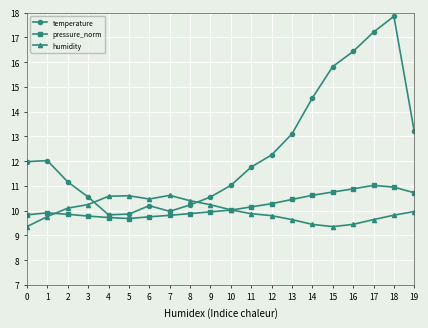

Is this an area chart (filled region under the line)?

No